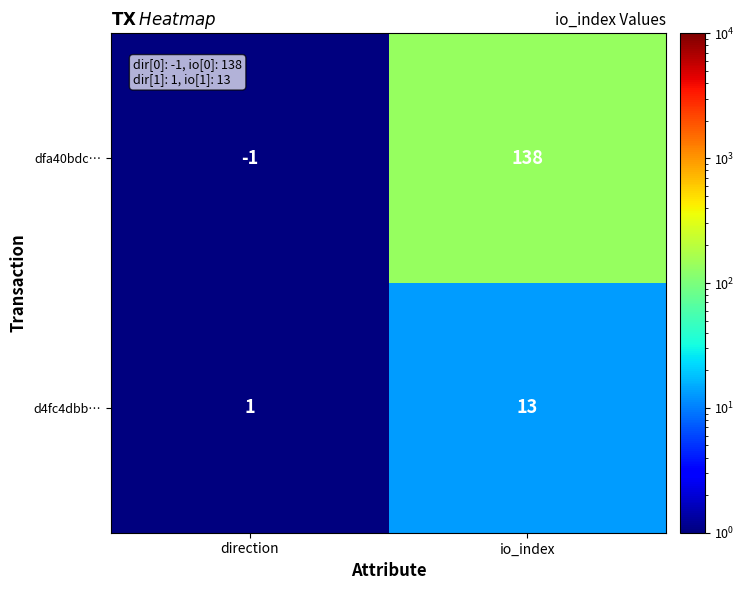

Rank the series by their maximum value, from highest to lowest.

dfa40bdc…, d4fc4dbb…